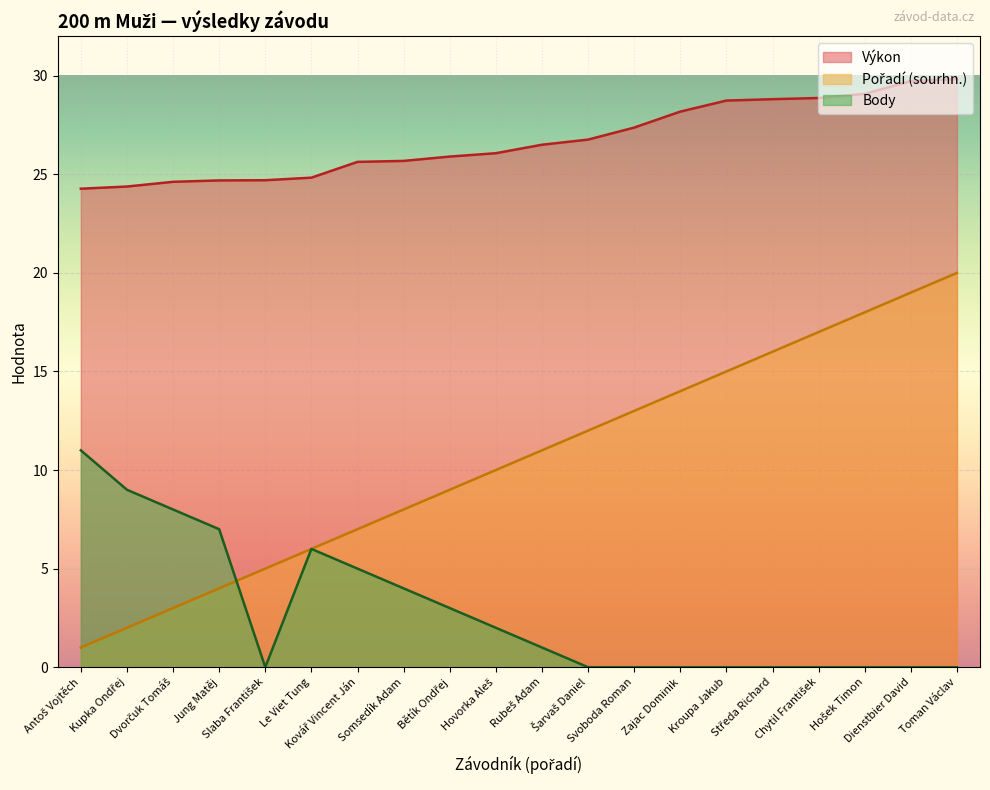

True or false: Výkon and Body intersect in this chart.

False